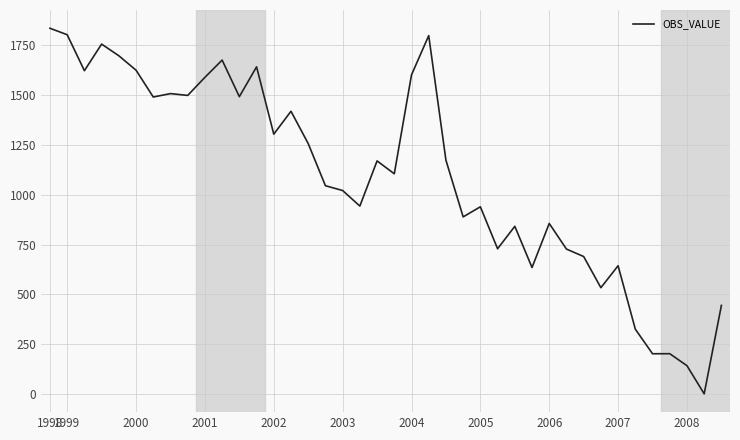

Does the chart display data point markers on the line(s)?

No